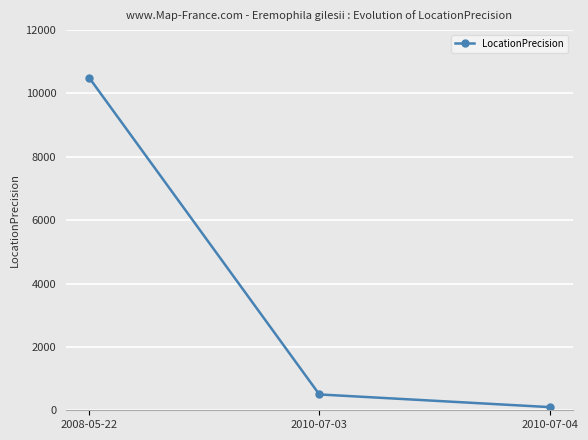

What is the greatest value displayed?

10500